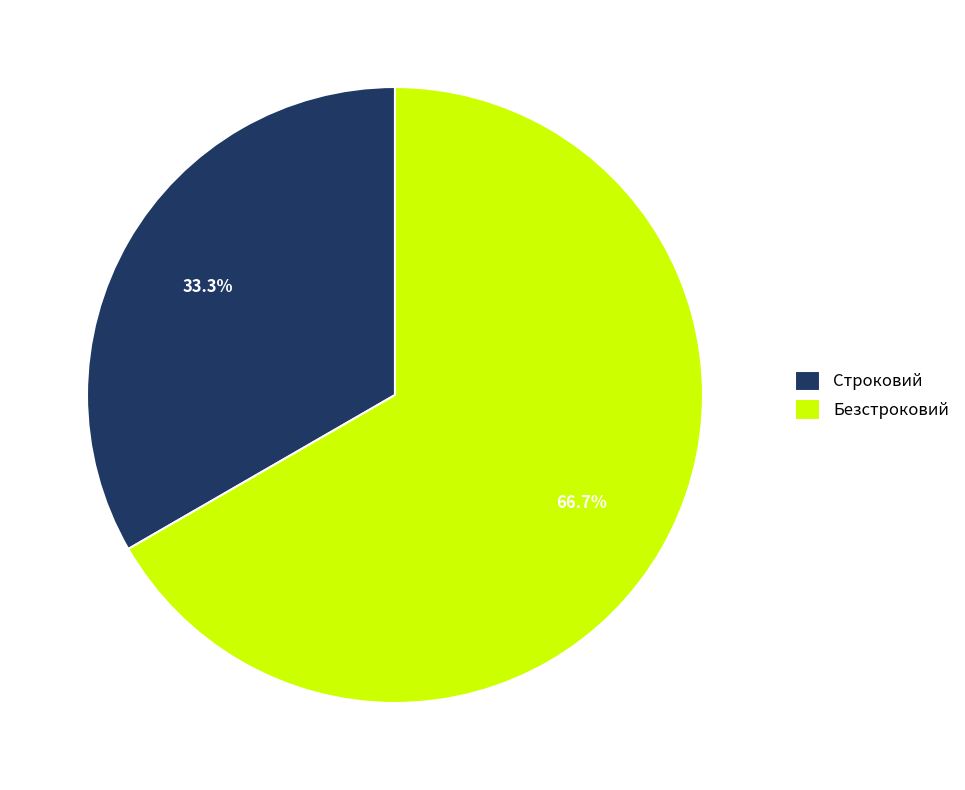

Approximately how many times larger is the value at Строковий compared to Безстроковий?

0.5